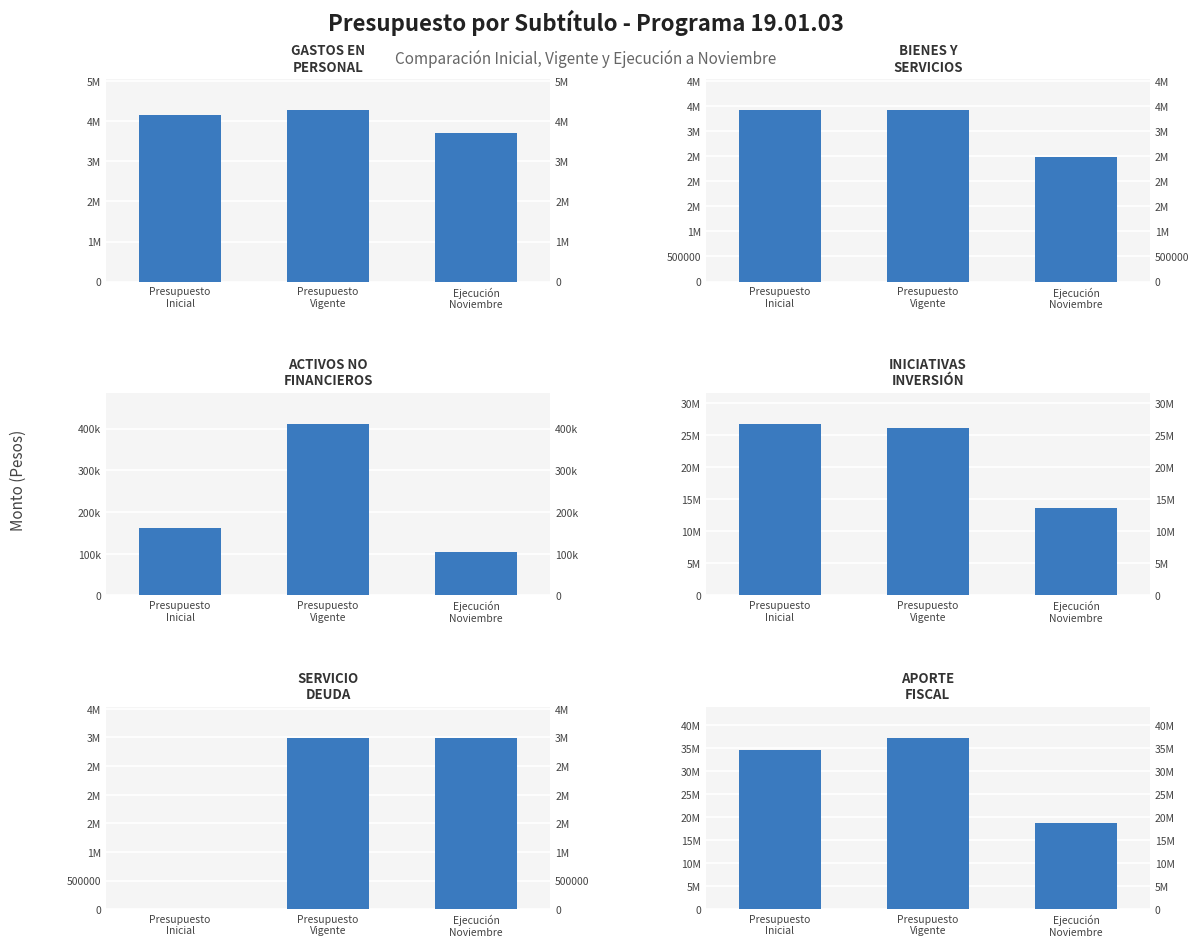

What is the difference between the maximum and second lowest values in the ADQUISICIÓN DE ACTIVOS NO FINANCIEROS series?

249766